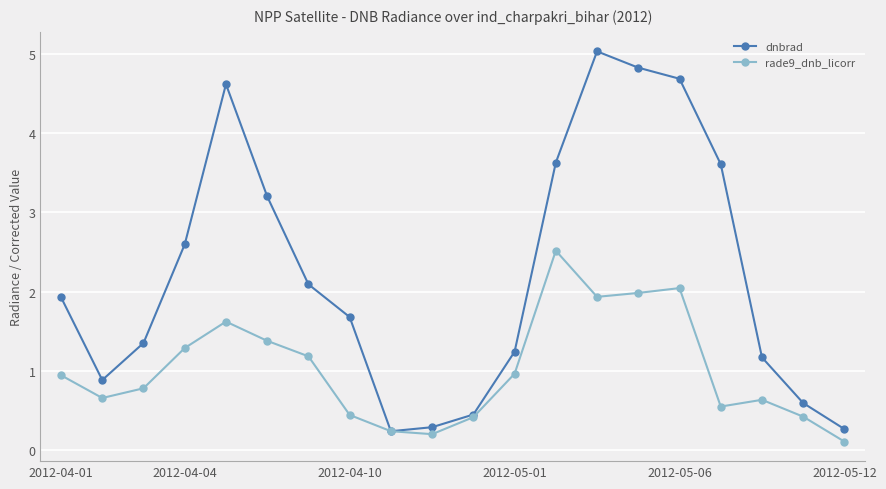

Which series has the largest total across all categories?

dnbrad